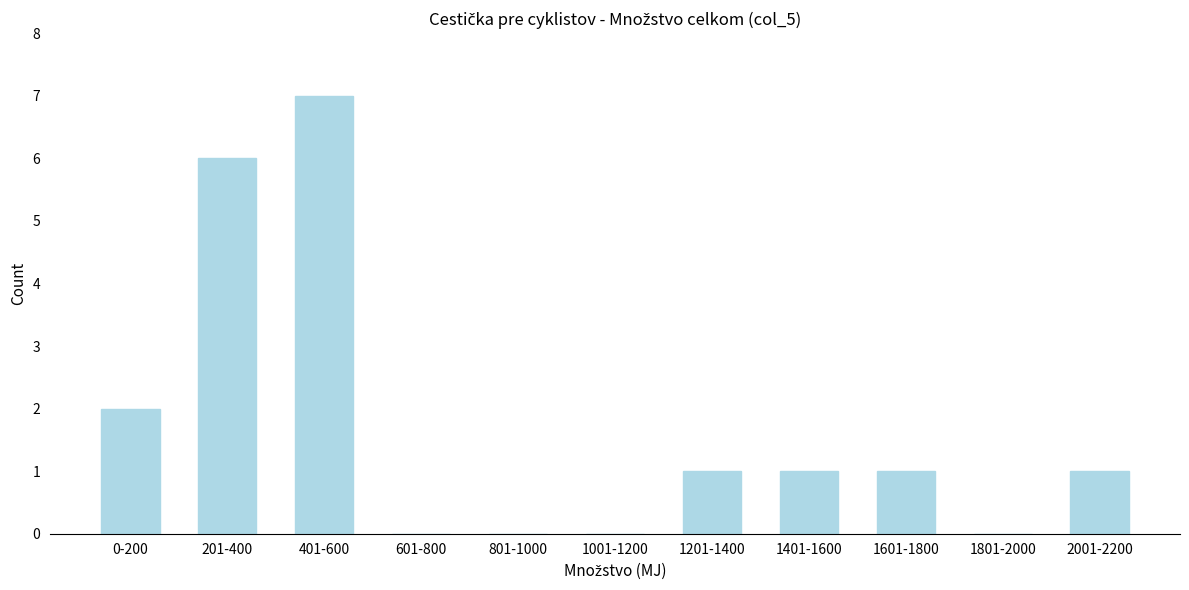

Reading right to left, extract all data points from this chart.

2001-2200=1	1801-2000=0	1601-1800=1	1401-1600=1	1201-1400=1	1001-1200=0	801-1000=0	601-800=0	401-600=7	201-400=6	0-200=2